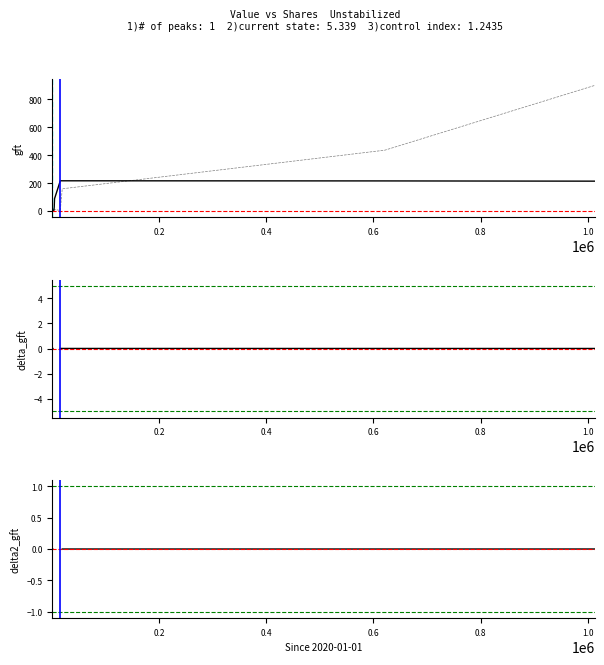

What is the greatest value displayed?

217.2